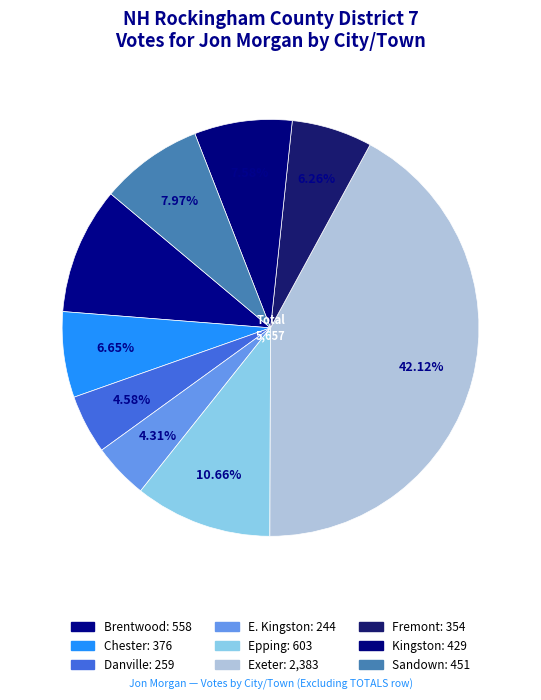

Which category has the smallest portion of the pie?

E. Kingston